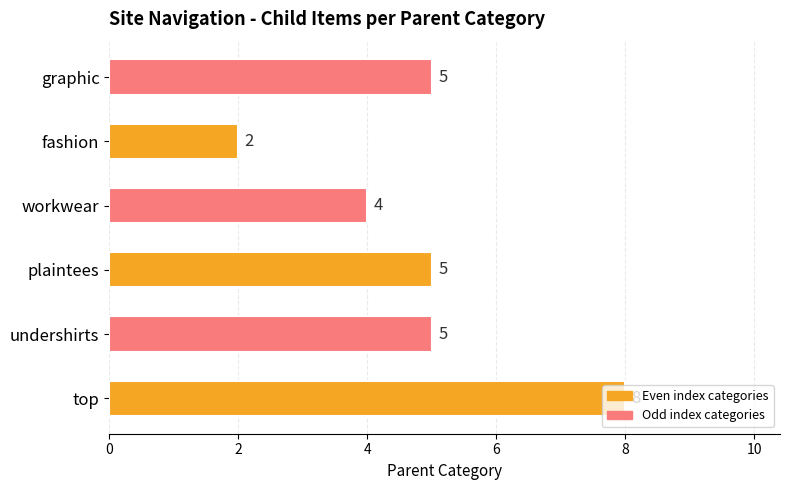

True or false: the data shows 7 at plaintees.

False